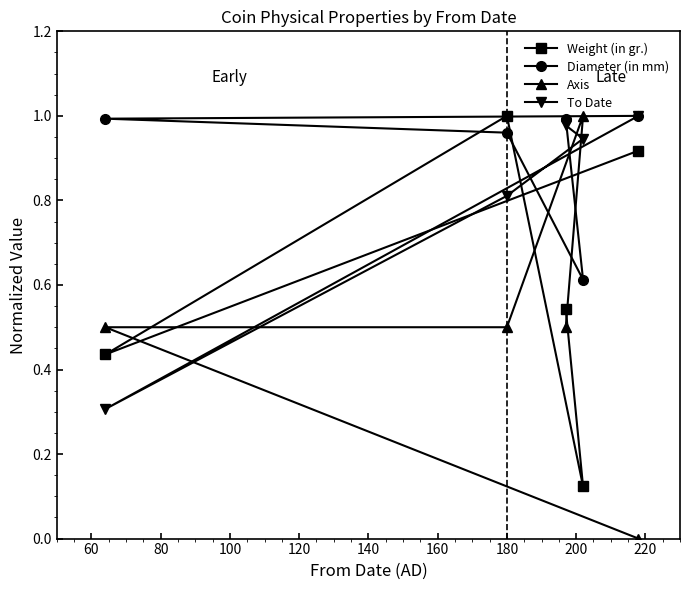

Which series has the largest total across all categories?

Diameter (in mm)